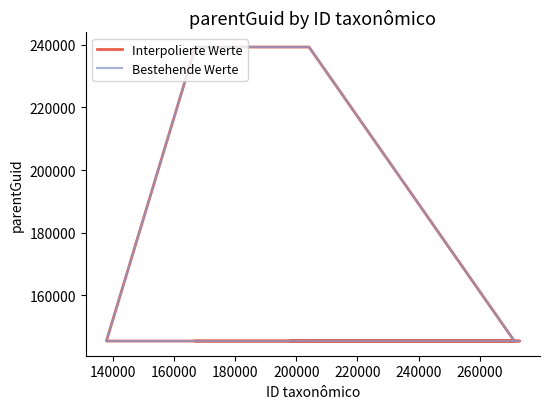

Reading left to right, list all the values displayed in this chart.

Interpolierte Werte: 145431	145431	145431	239240	239240	145431	145431
Bestehende Werte: 145431	145431	145431	239240	239240	145431	145431